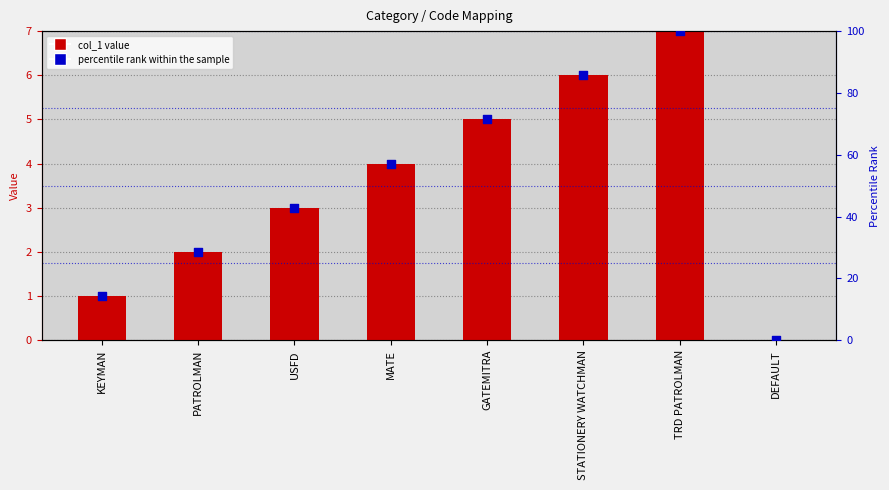

Which series contains the lowest Y value?

col_1 value